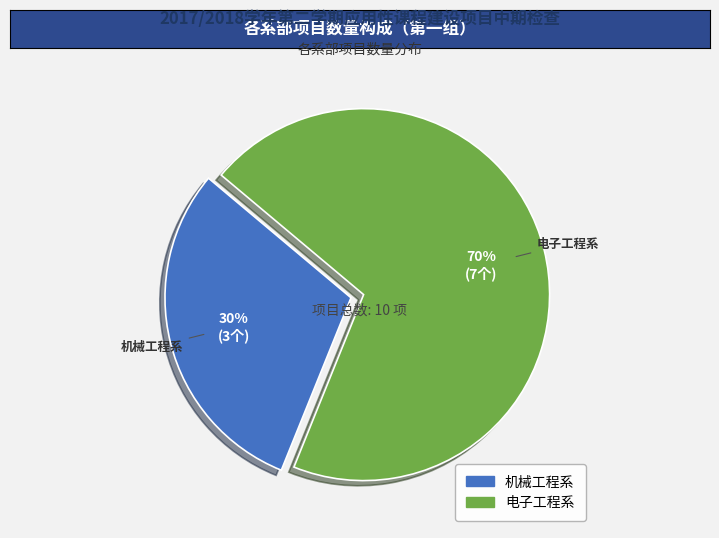

What is the smallest slice in the pie chart?

机械工程系